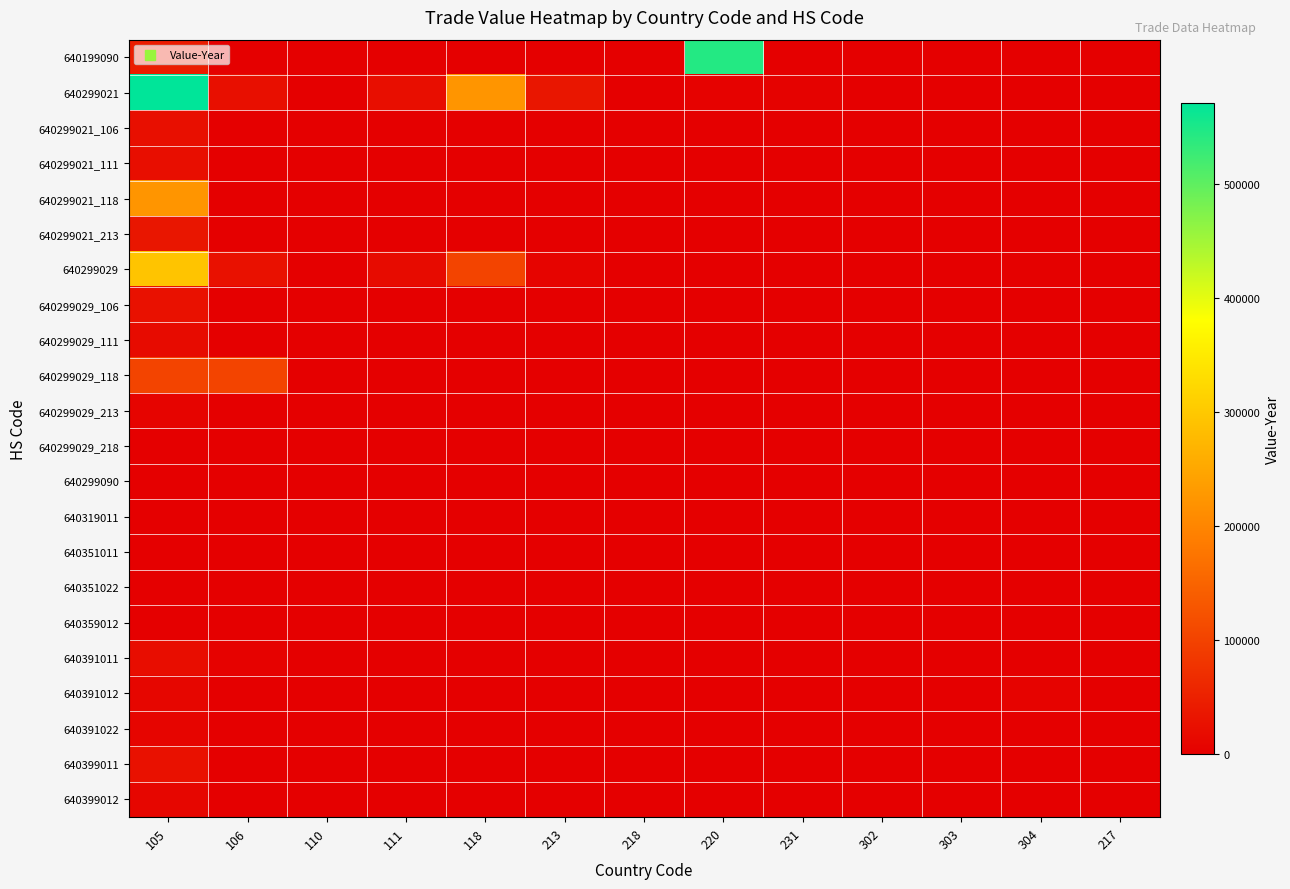

Count the number of categories in the chart.

13